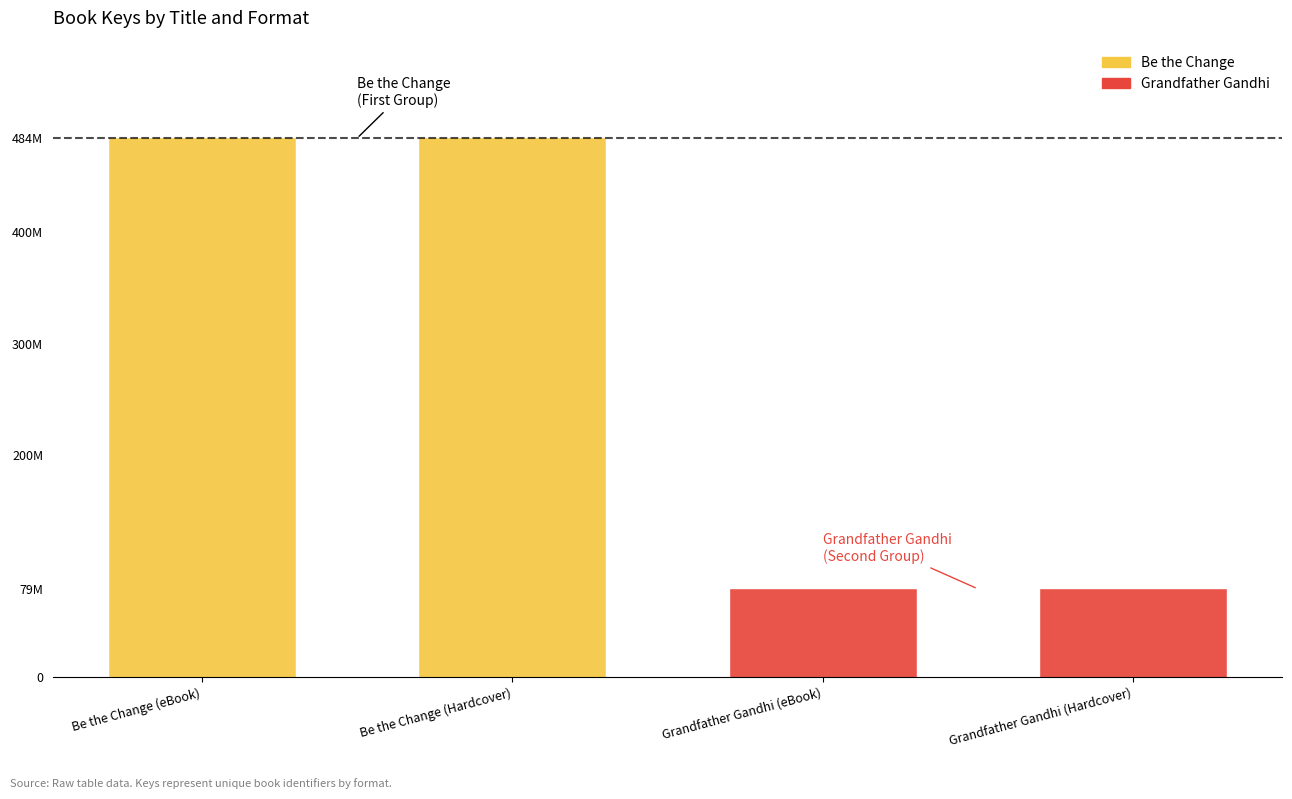

What is the change in value from Be the Change (Hardcover) to Grandfather Gandhi (Hardcover)?

-405313388